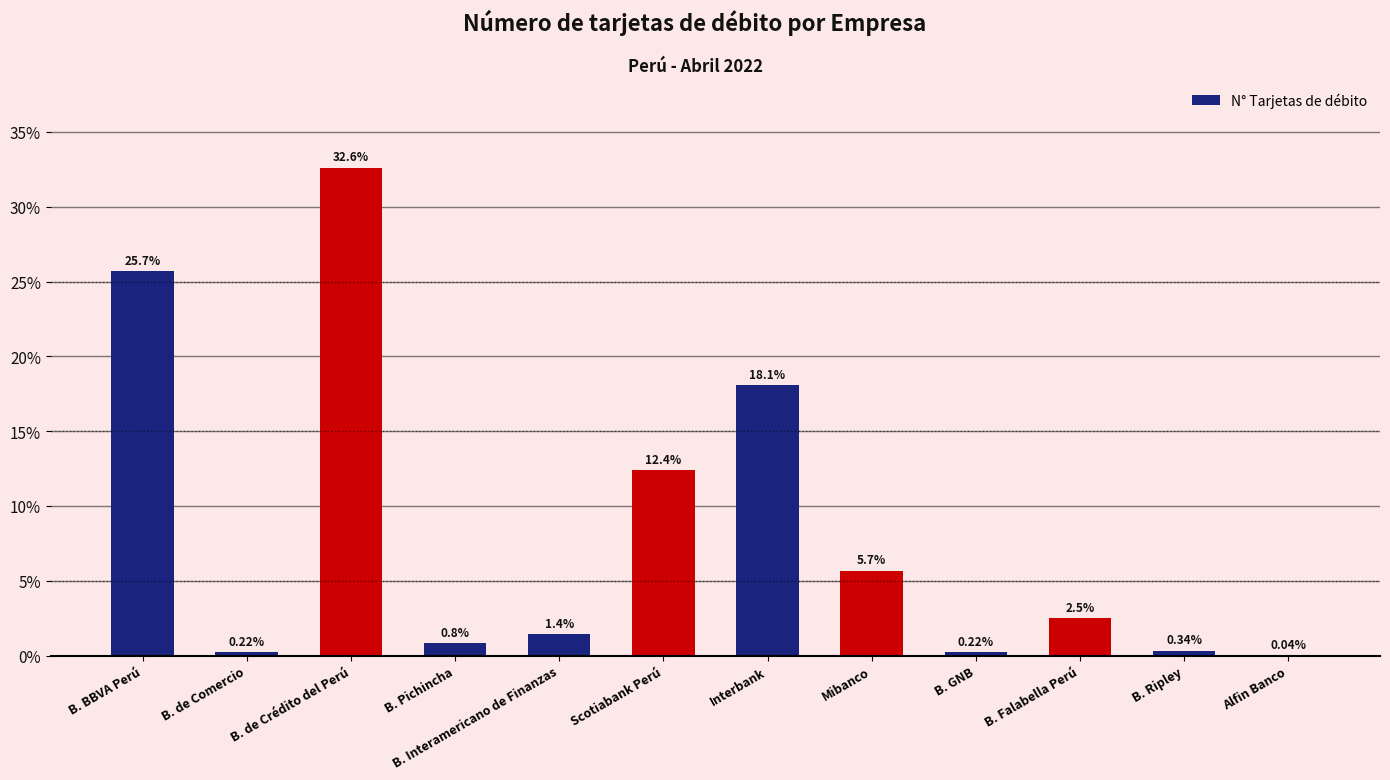

Between B. de Comercio and Interbank, which is larger?

Interbank